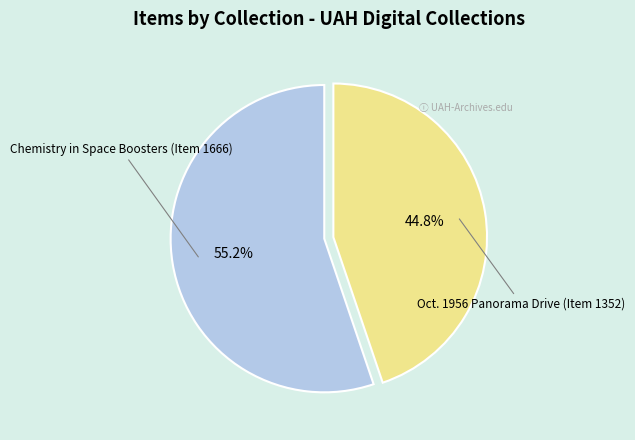

Is there a majority slice in this chart?

Yes